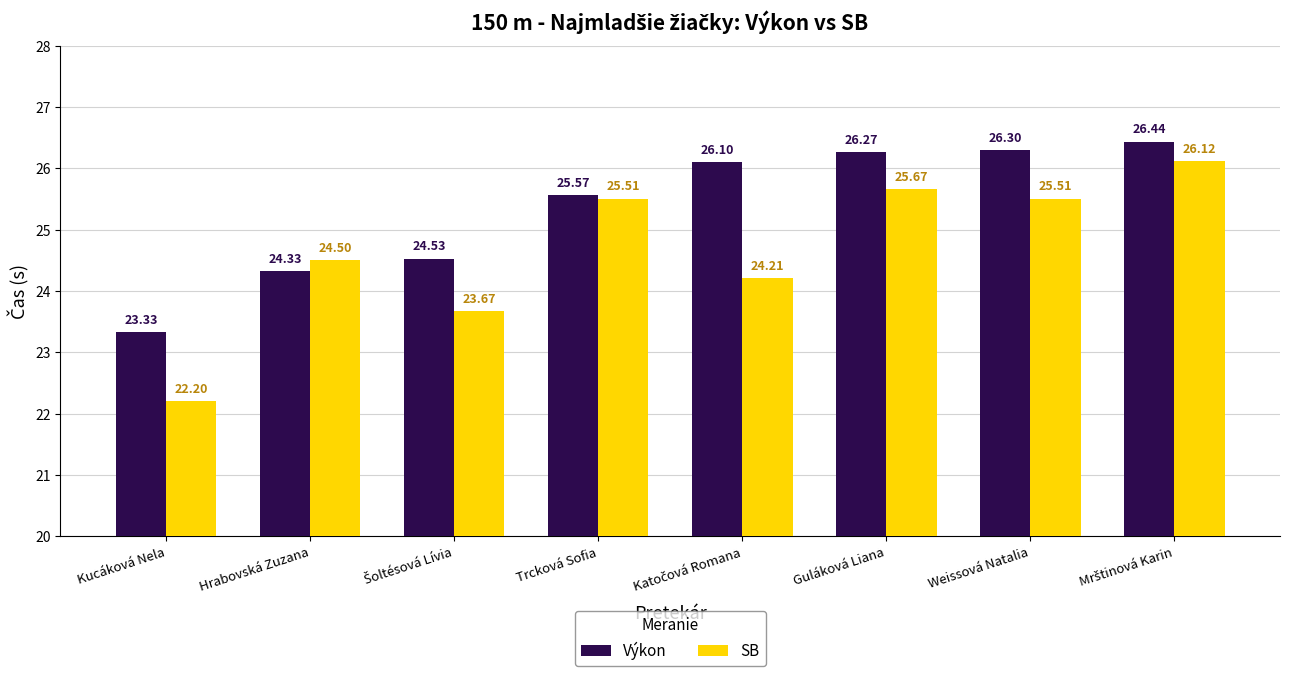

Which label corresponds to the smallest value in the chart?

Kucáková Nela